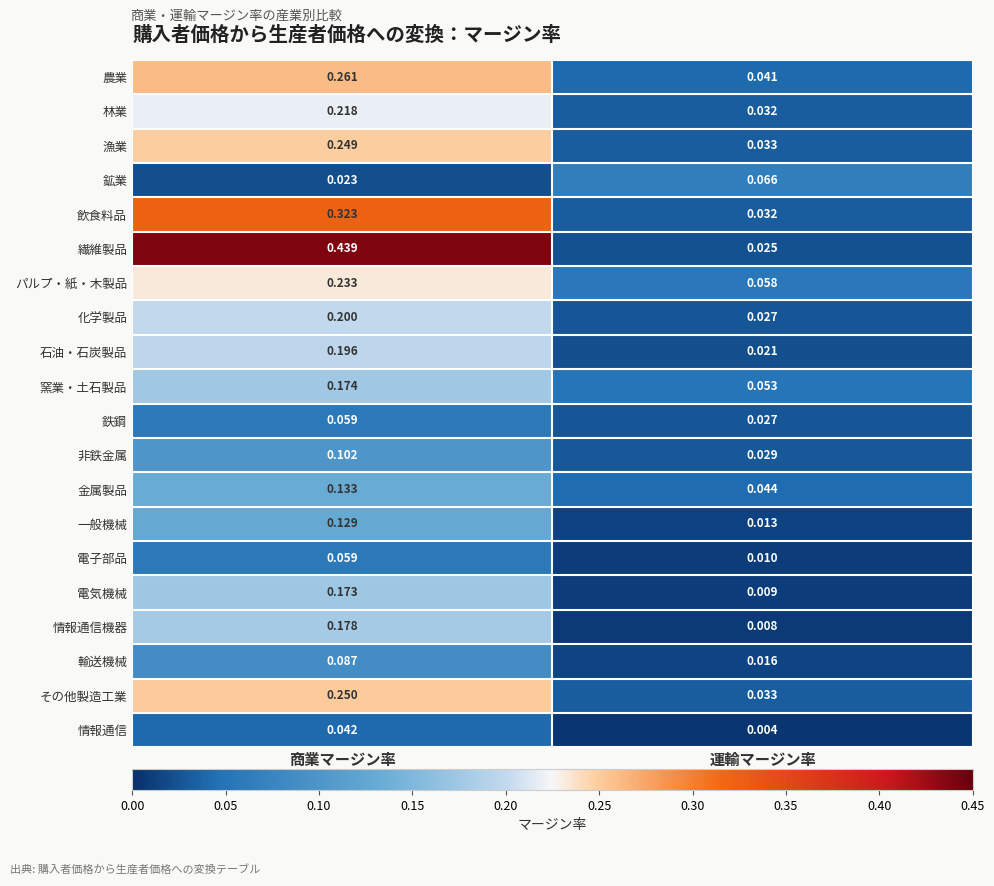

Which series has the largest range (max minus min)?

繊維製品